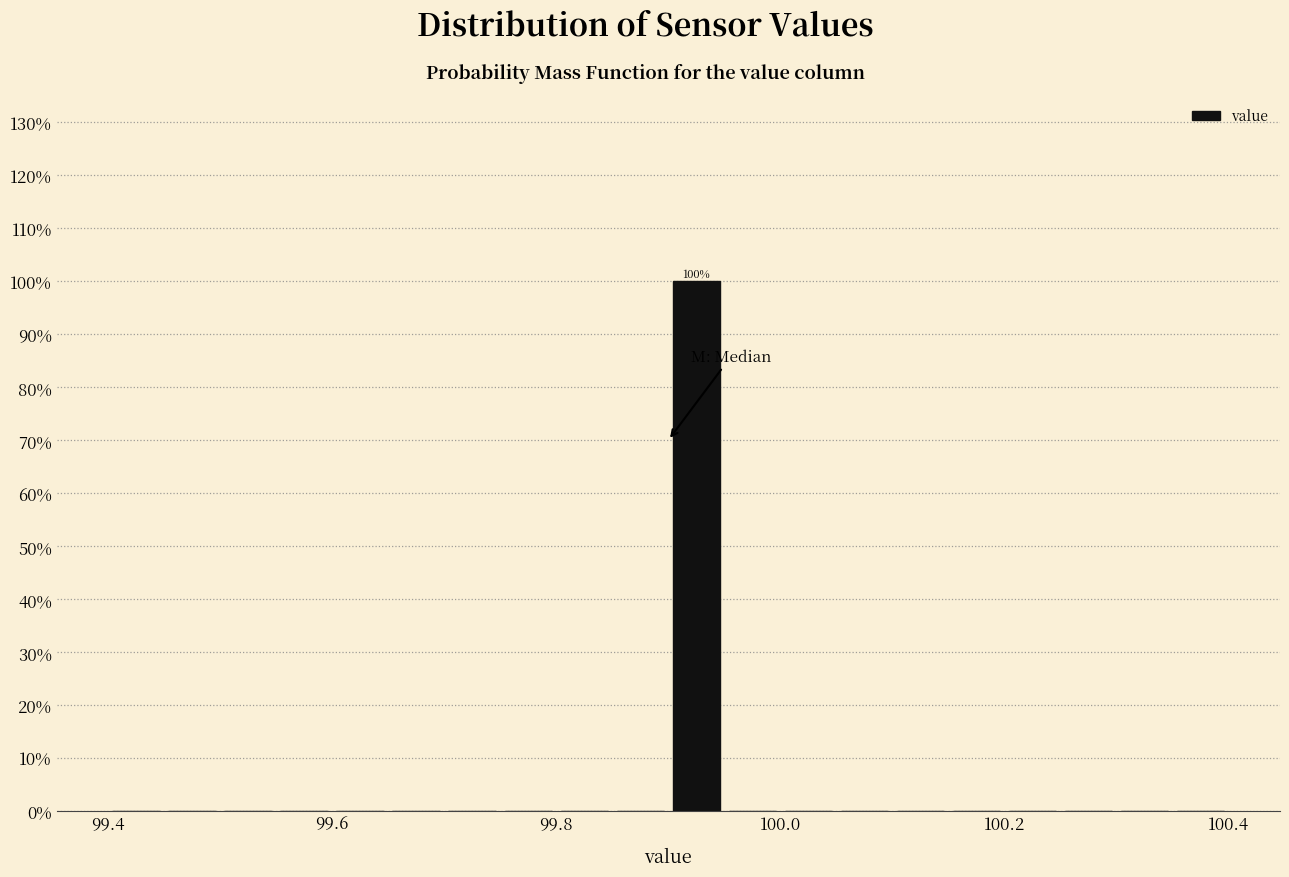

Around what value on the x-axis is the tallest bar? Give the approximate position of its centre, as read against the axis.

99.92